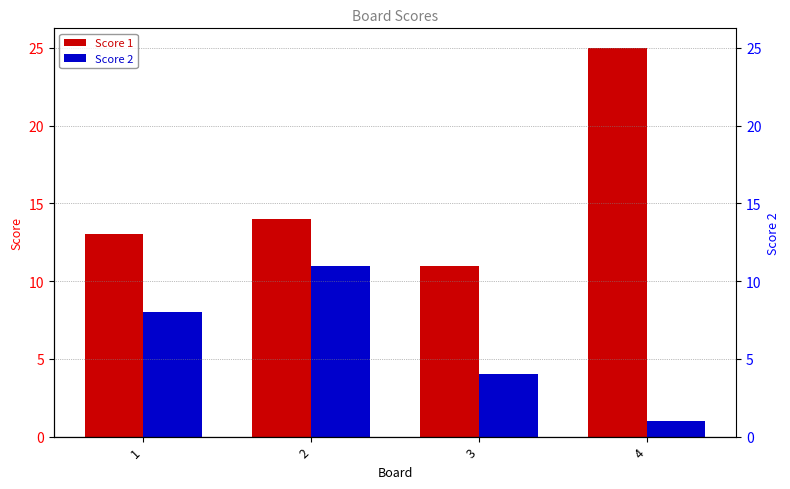

Is it true that Score 2 equals 7 at 2?

False